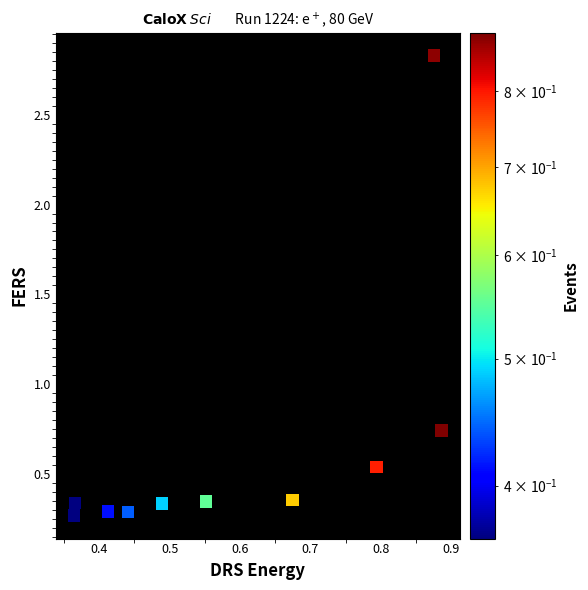

What is the average X value?

0.6